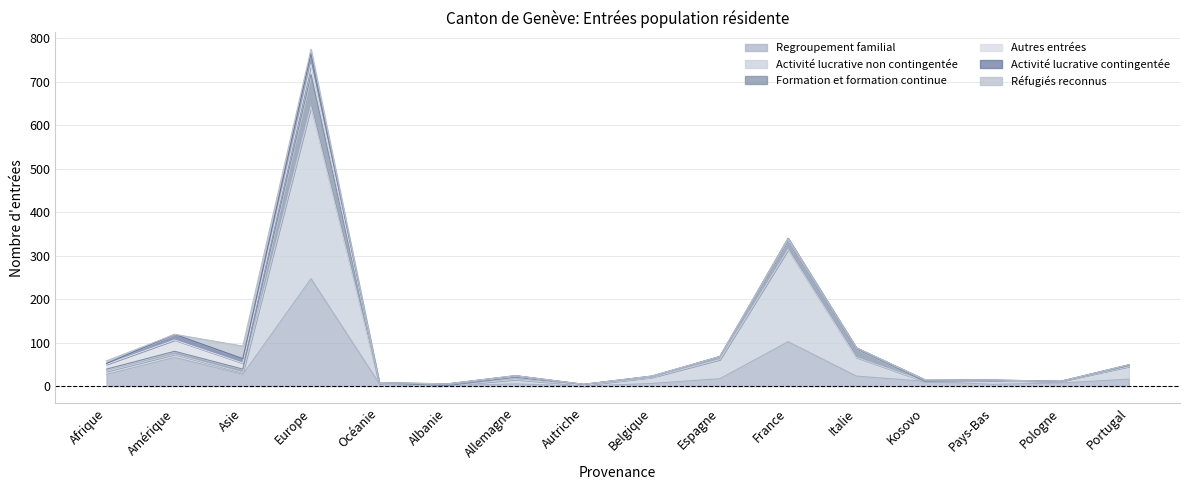

Is it true that Formation et formation continue equals 5 at Afrique?

True